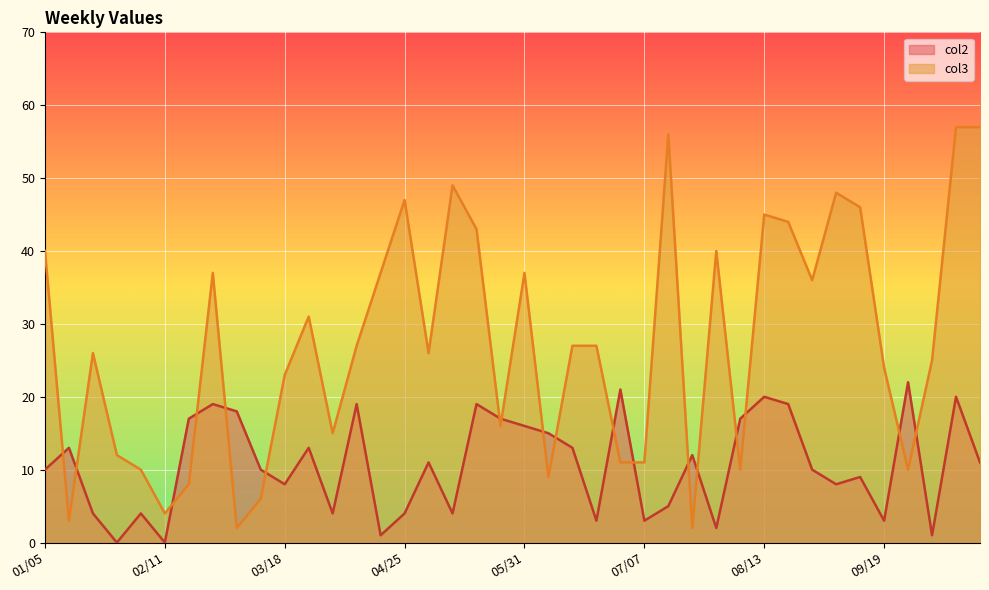

At how many categories does at least one series exceed 7?

39